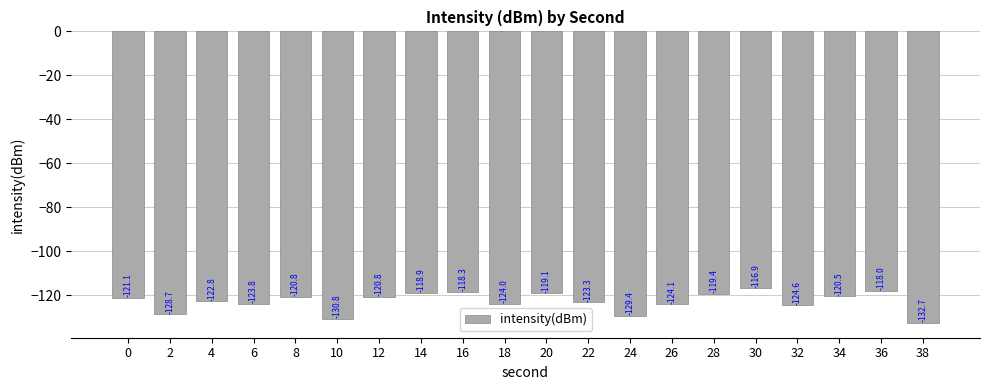

True or false: the data shows -74.0 at 2.

False